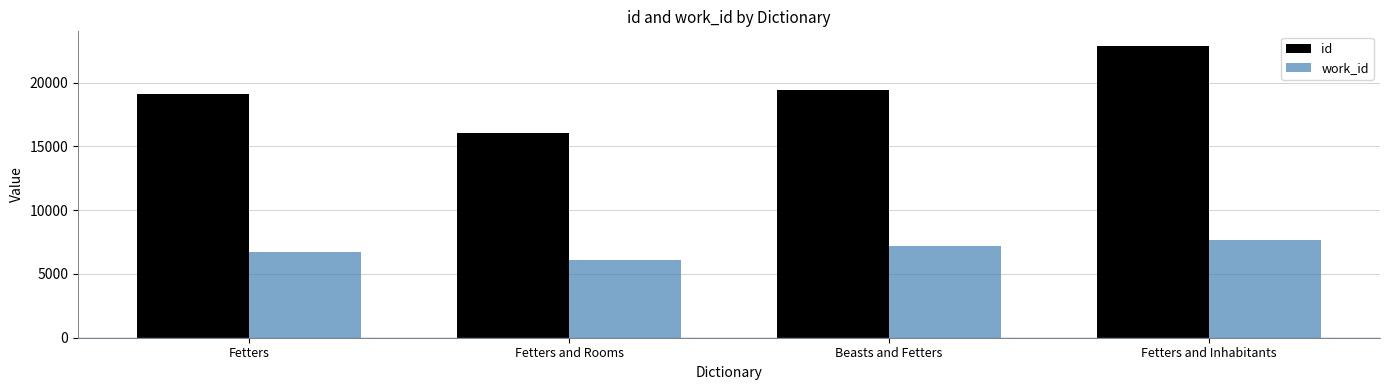

Reading left to right, extract all data points from this chart.

id: 19107.3	16057.0	19426.0	22883.0
work_id: 6739.4	6060.0	7157.0	7695.0